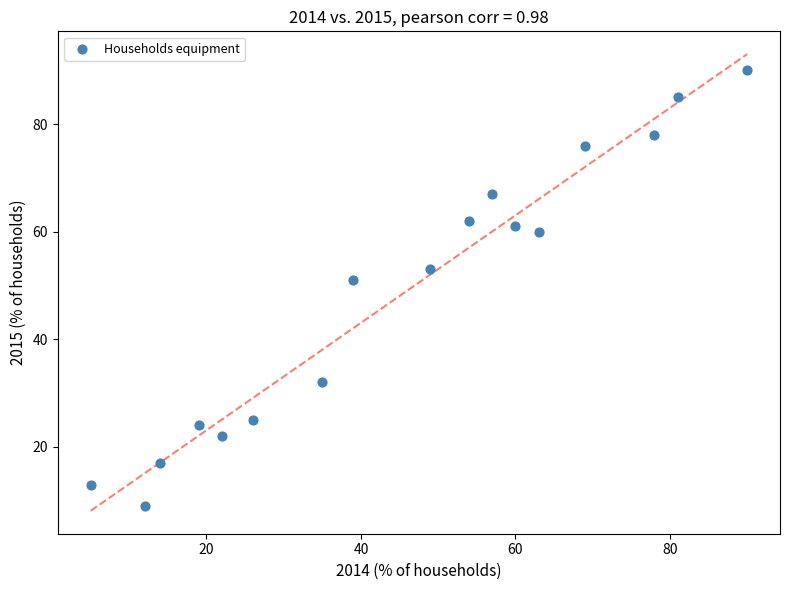

What Y value in the scatter plot is closest to 49?

51